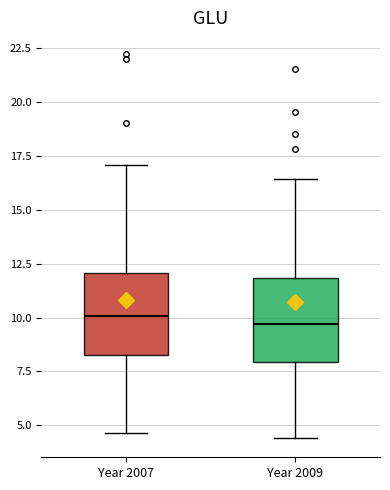

Where is the upper edge of the box for Year 2007 on the y-axis? The values are not printed on the chart, so give them approximately, as read against the axis.

12.0